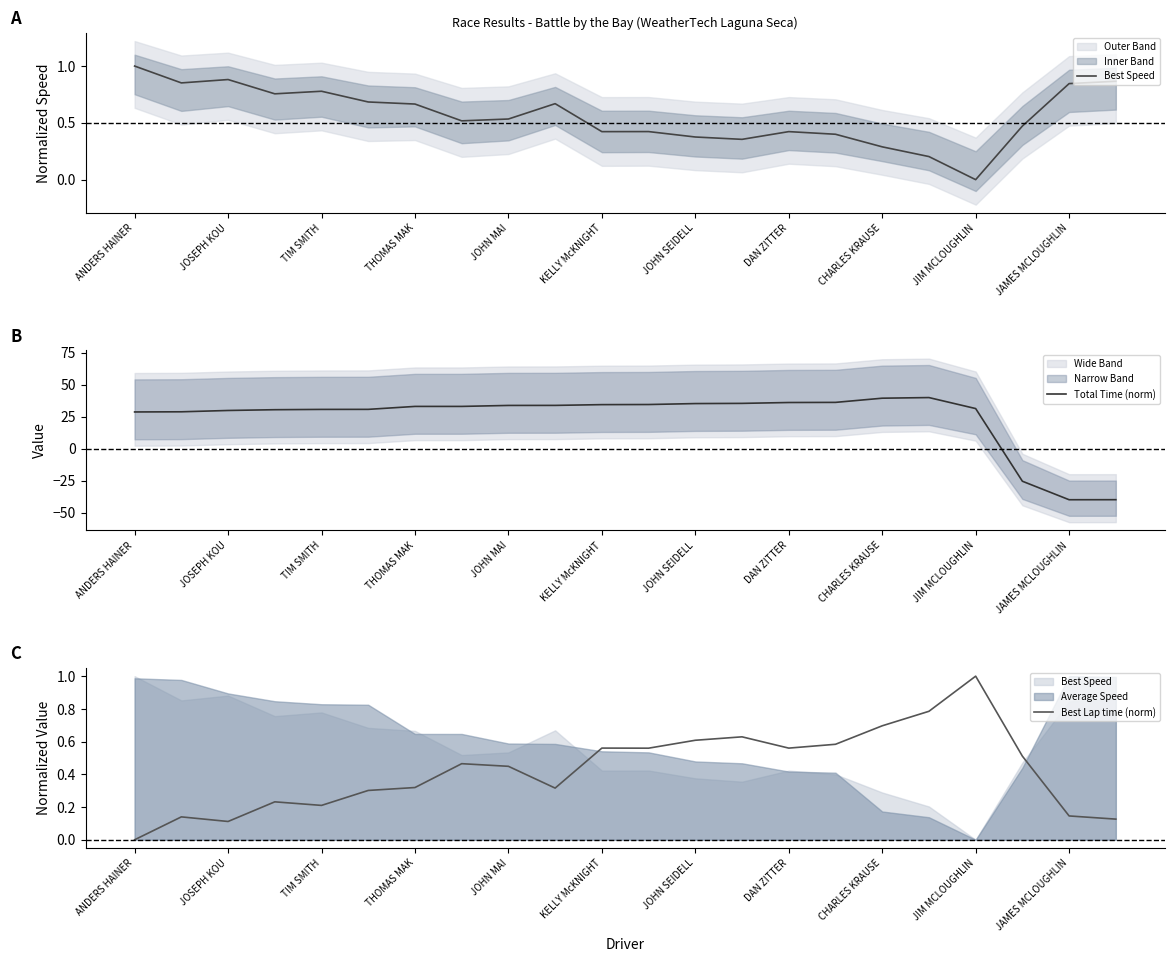

Is the value of Best Speed at 21 greater than the value of Total Time (norm) at 17?

No